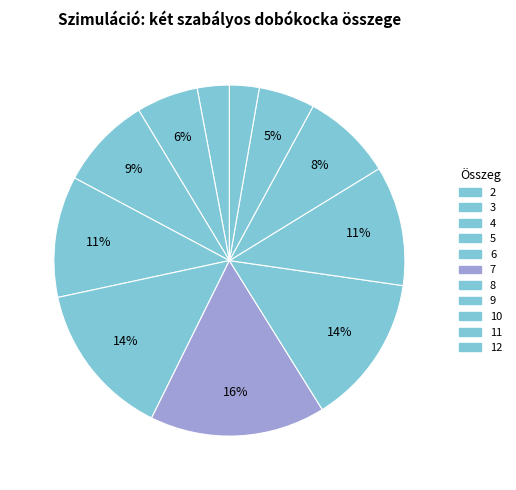

Does 10 account for over 50% of the chart?

No